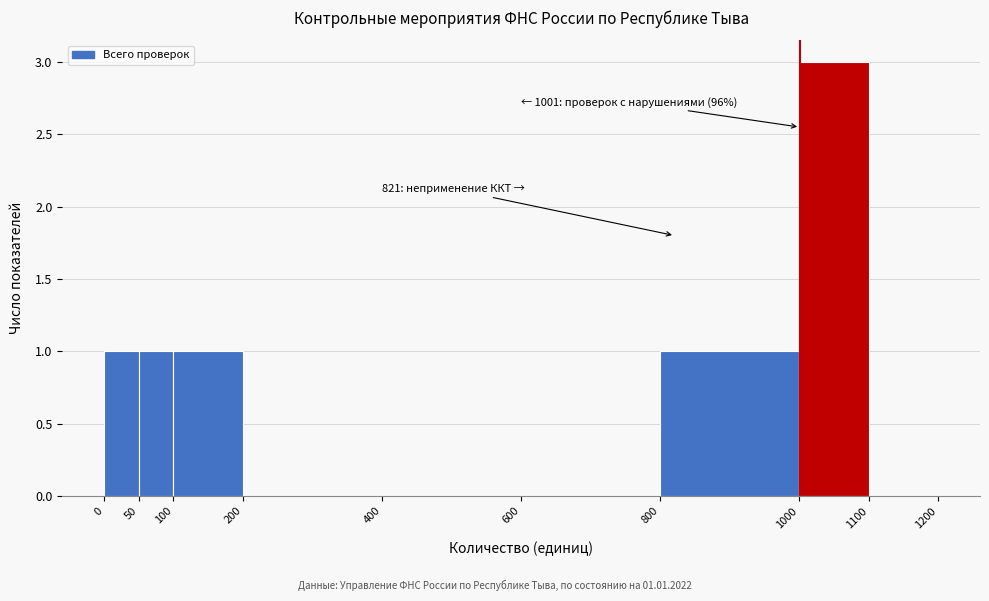

Over which range of the x-axis is the bar tallest?

1000 to 1100